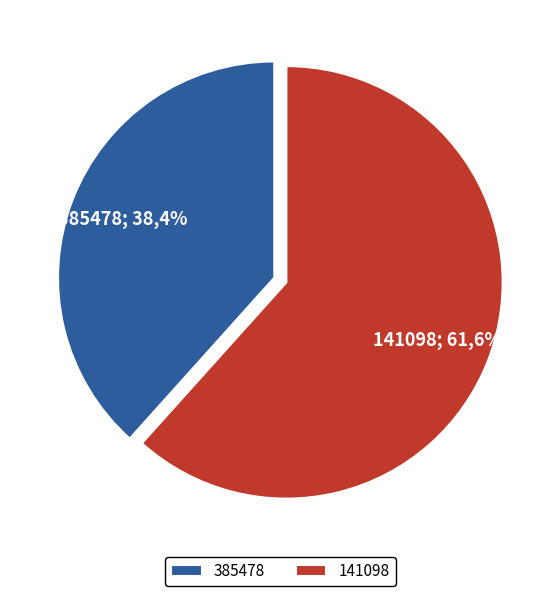

How many segments does this pie chart have?

2